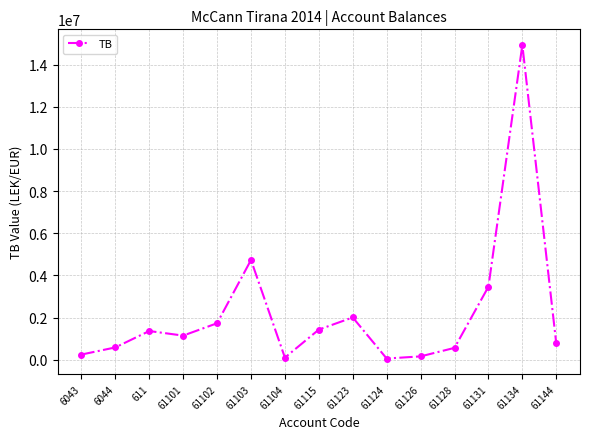

True or false: the data has more than 2 interior local peaks.

True